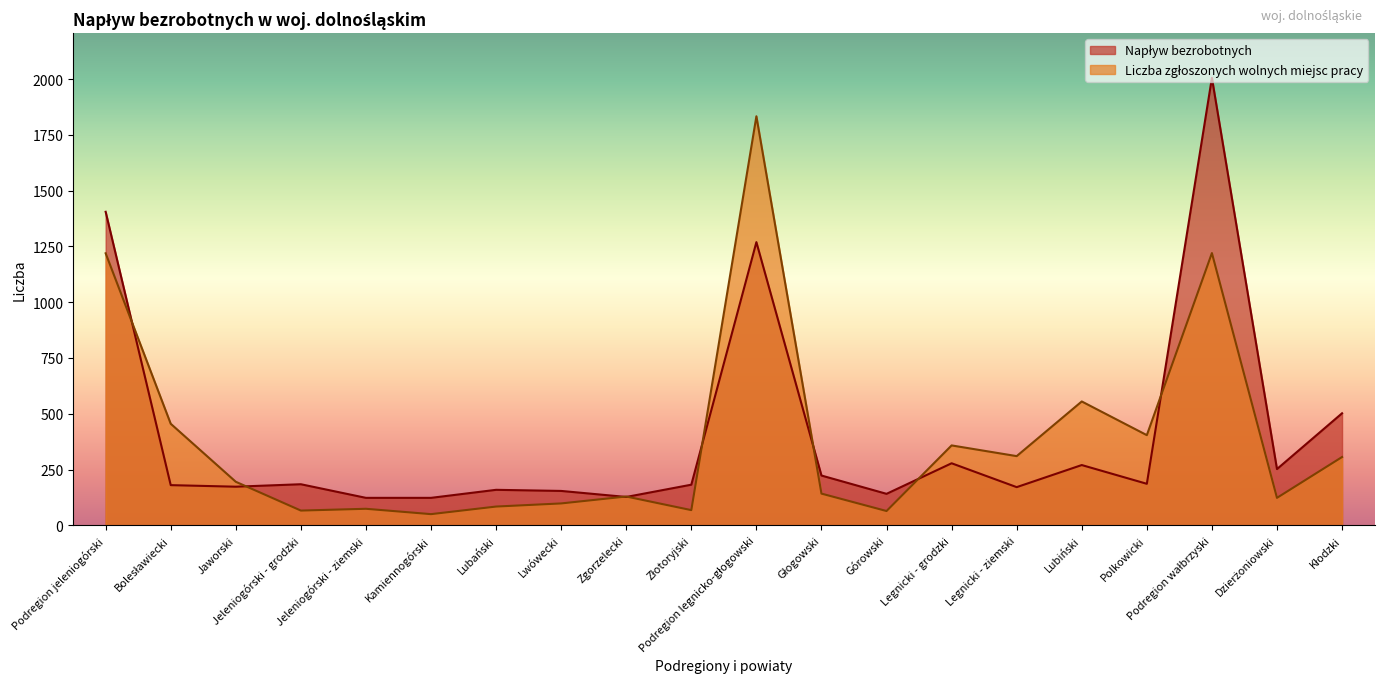

True or false: Napływ bezrobotnych has a value of 278 at Legnicki - grodzki.

True